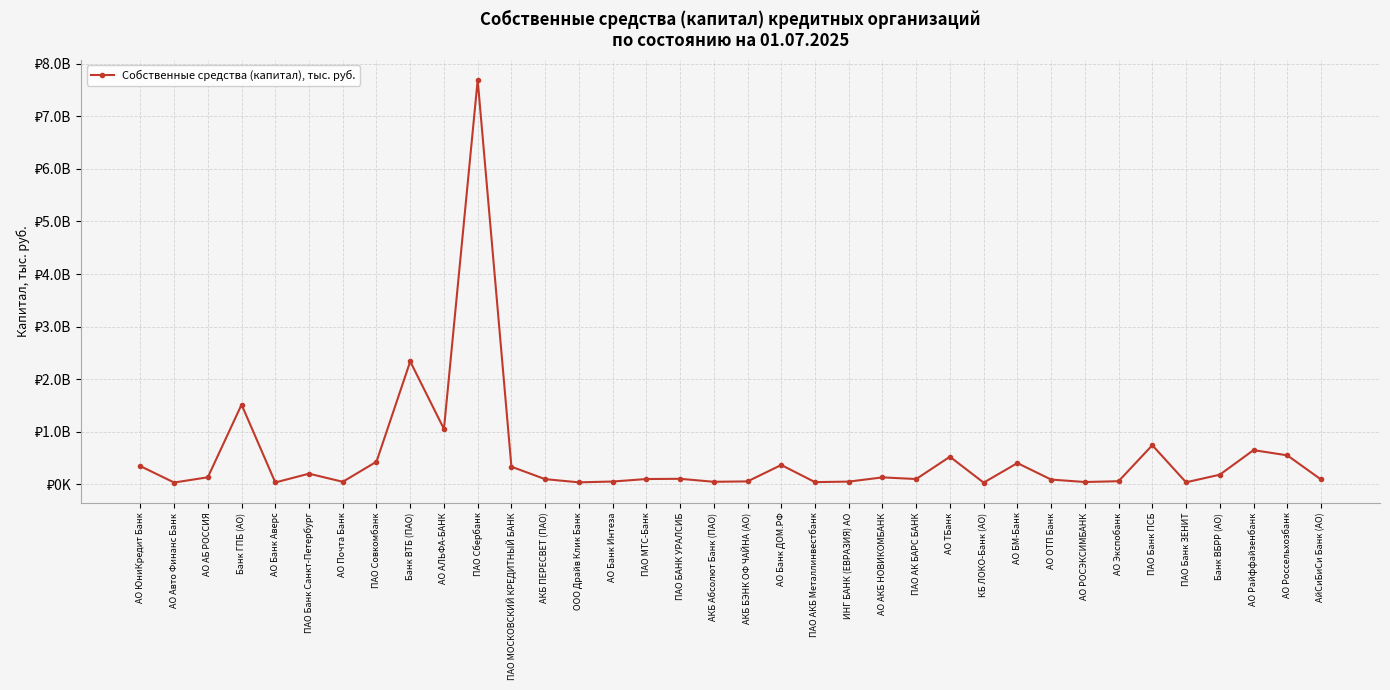

What is the difference between the maximum and minimum values?

7660282900